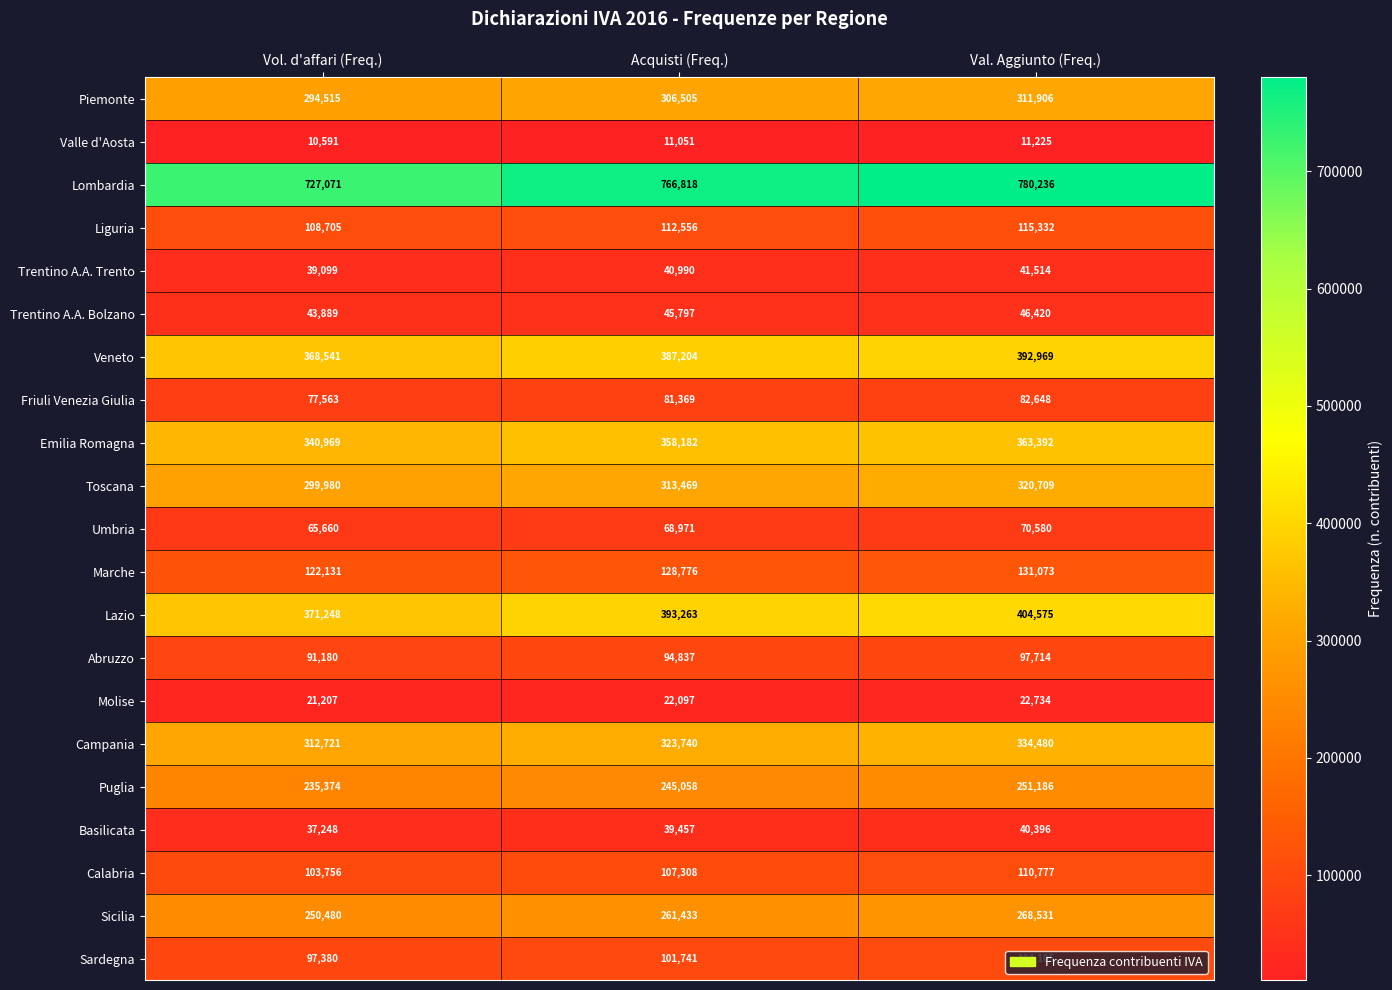

Which category has the lowest value in the Molise series?

Vol. d'affari (Freq.)